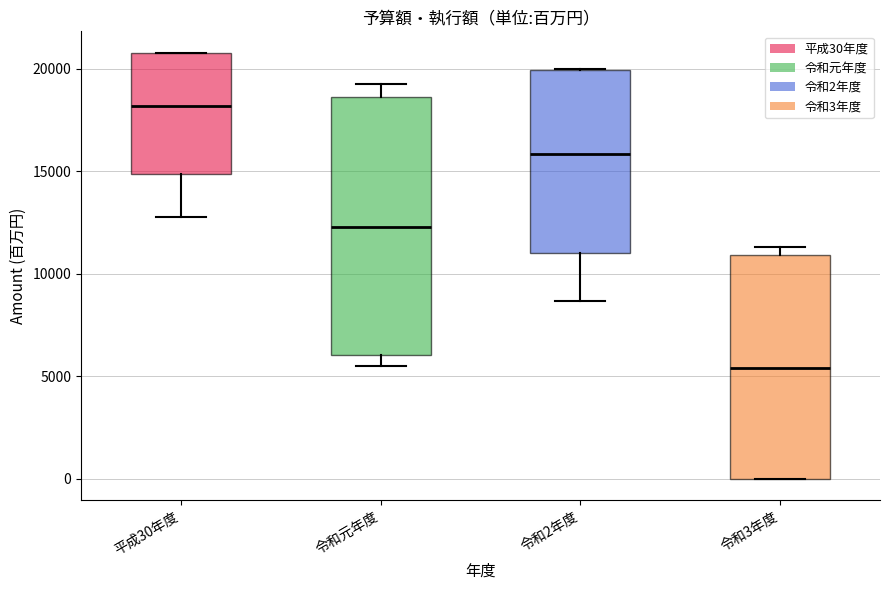

Which box has the lowest median line?

令和3年度